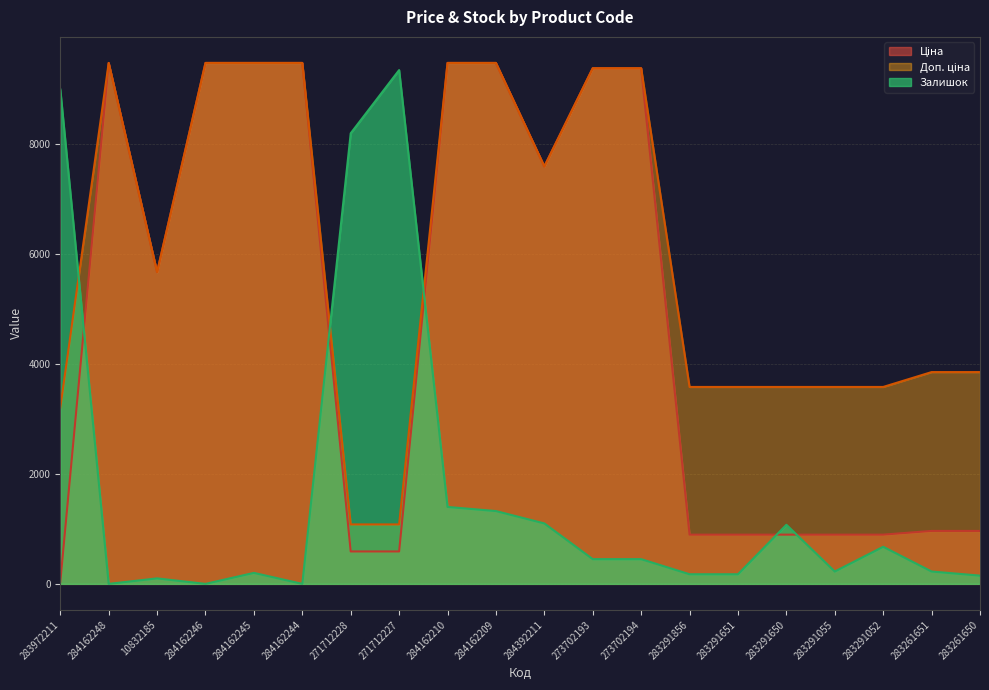

What is the difference between the second highest and second lowest values in the Доп. ціна series?

8398.4